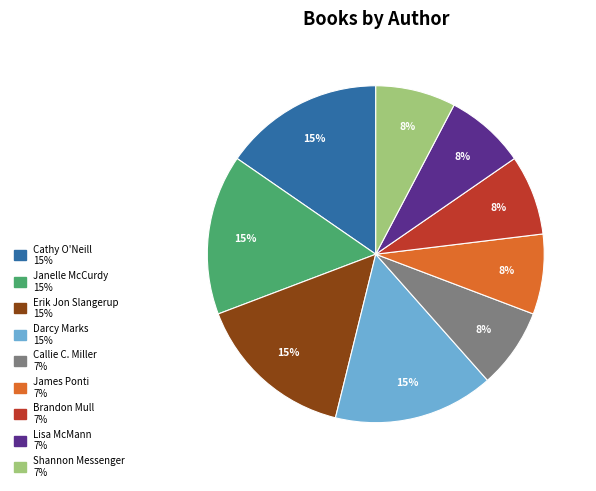

The Janelle McCurdy slice represents 15% of the pie. True or false?

True